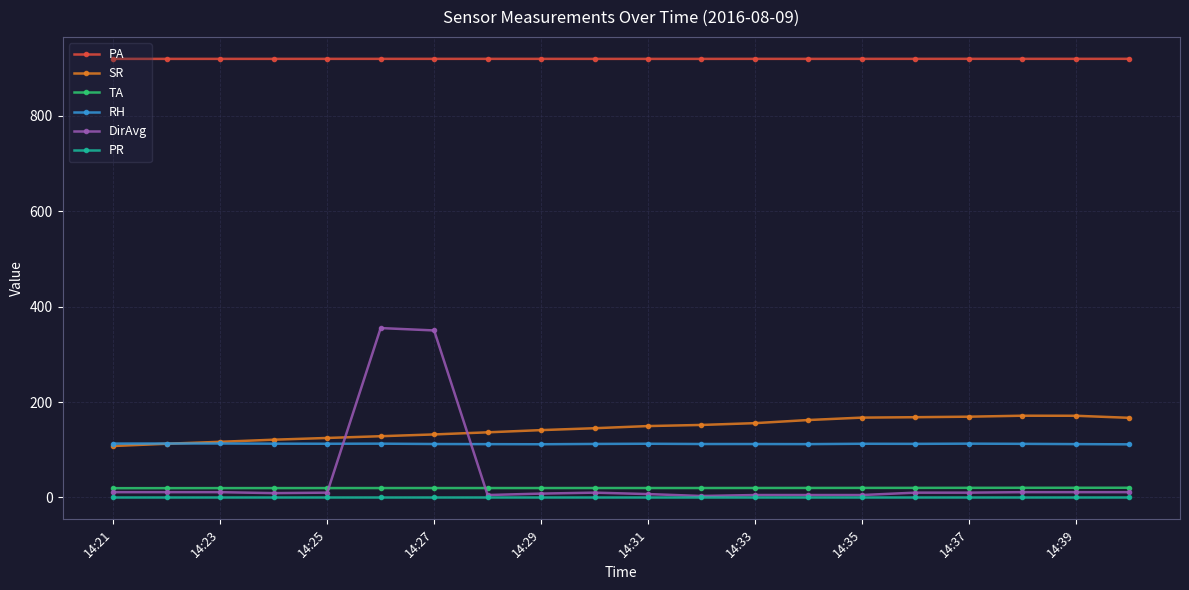

True or false: TA and RH cross at least once.

False